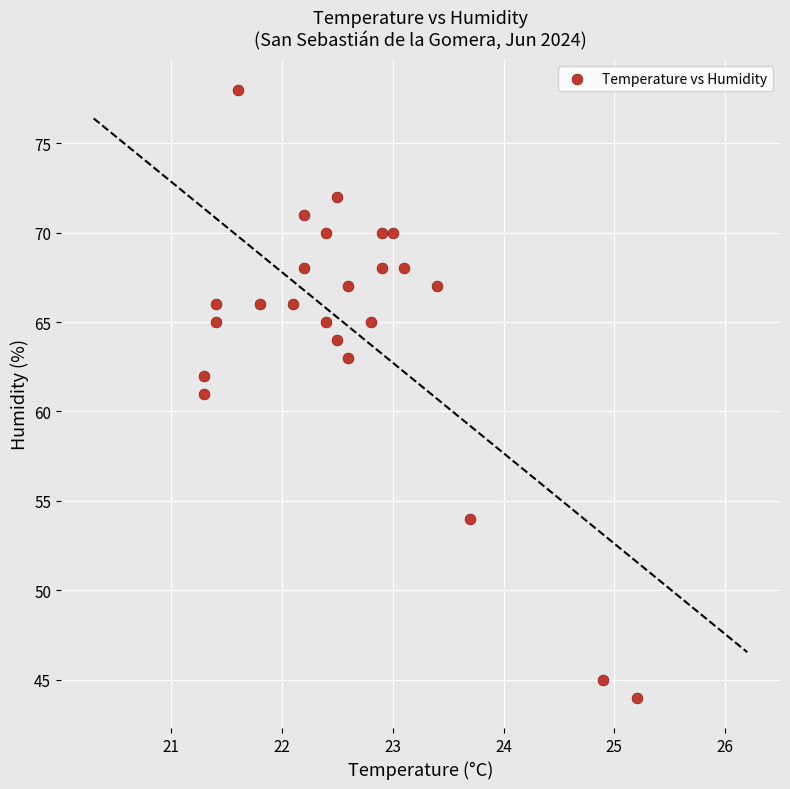

What is the range of Y values (max minus min)?

34